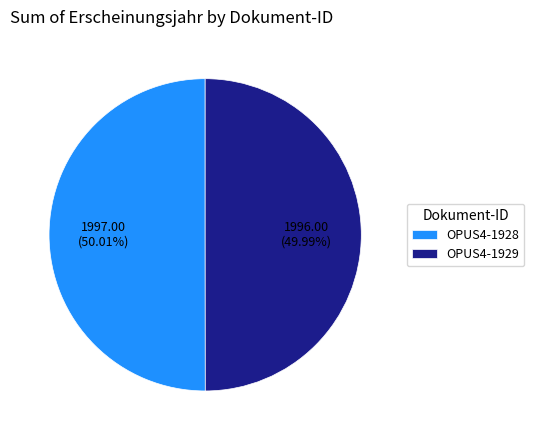

How much of the chart is everything except OPUS4-1928?

50.0%